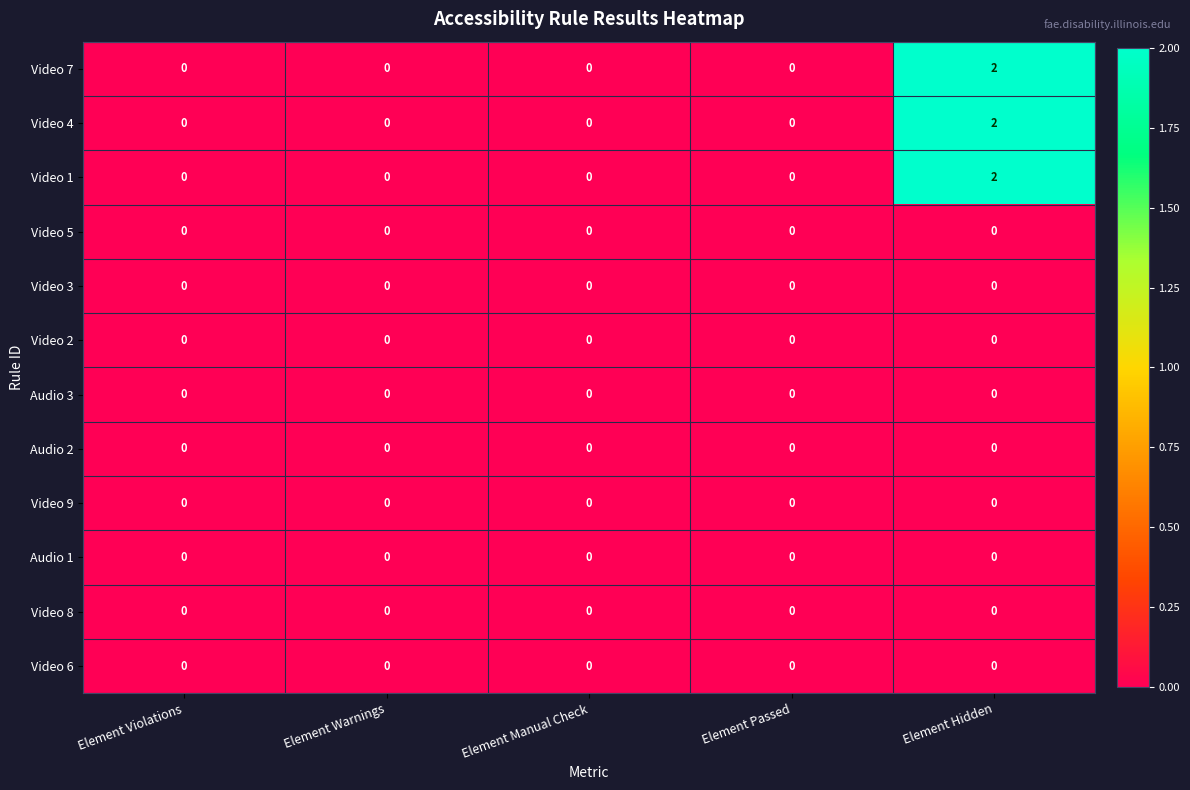

At which category is the sum across all series the highest?

Element Hidden